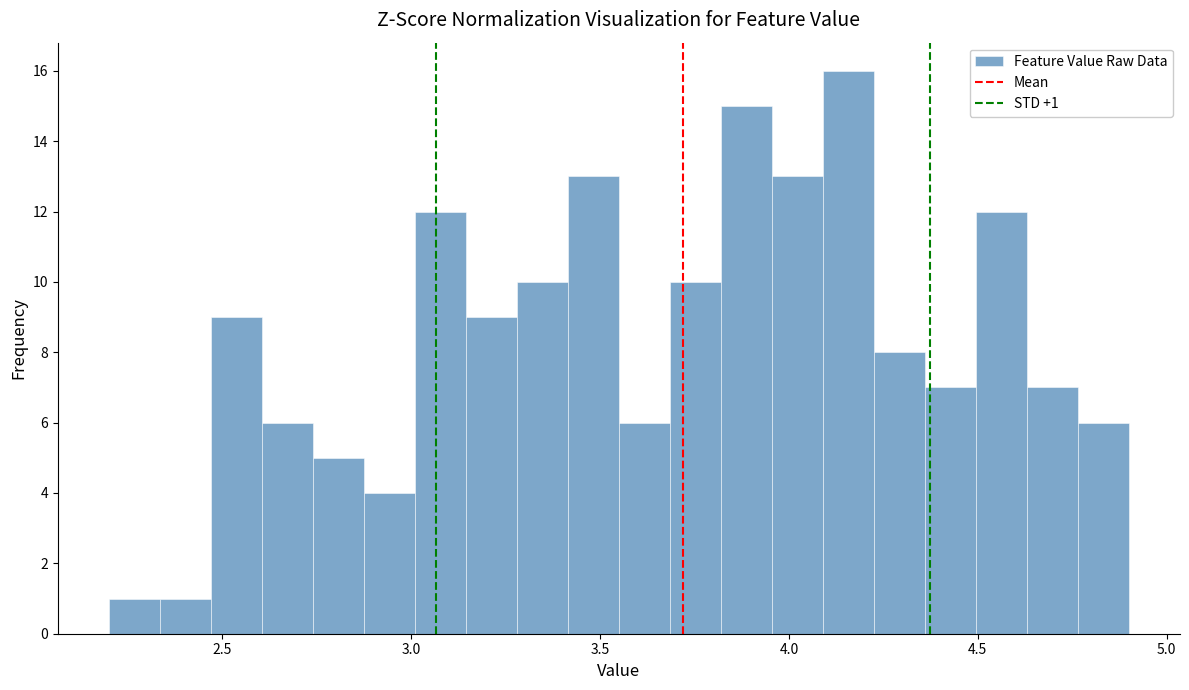

Read against the x-axis, roughly where is the centre of the tallest bar?

4.15